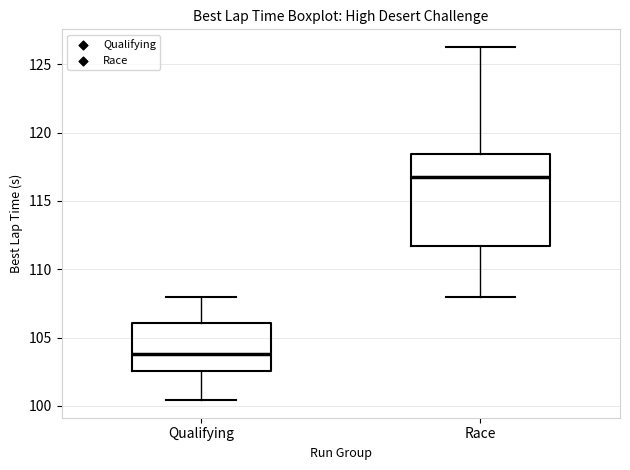

Reading left to right, transcribe this box plot: for each box, give where its median line is, the range the box spans, and where its two whiskers end, as read against the y-axis. The values are not printed on the chart, so give them approximately, as read against the axis.

Qualifying: median 104.0, box 102.5 to 106.0, whiskers 100.5 to 108.0
Race: median 117.0, box 111.5 to 118.5, whiskers 108.0 to 126.5